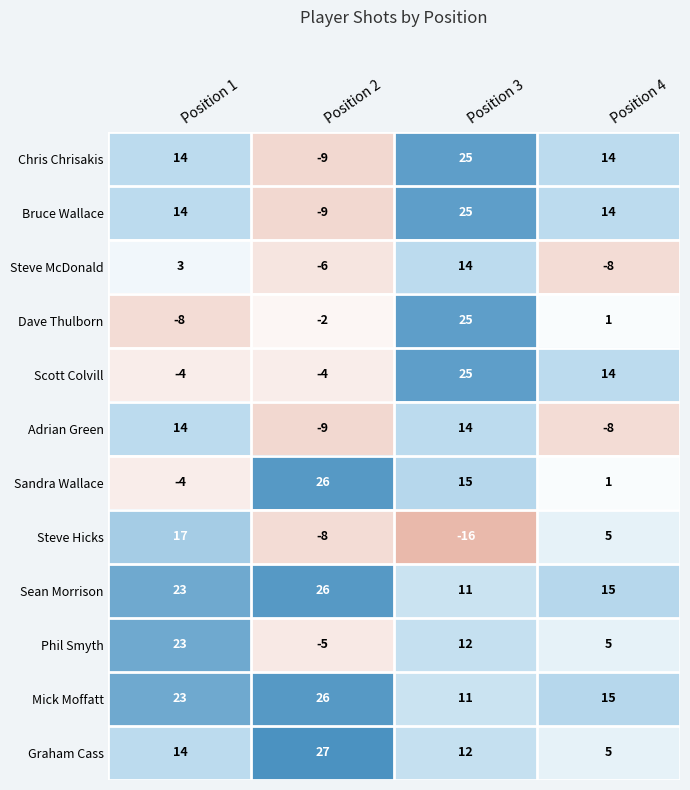

Is it true that Scott Colvill equals -2 at Position 2?

False